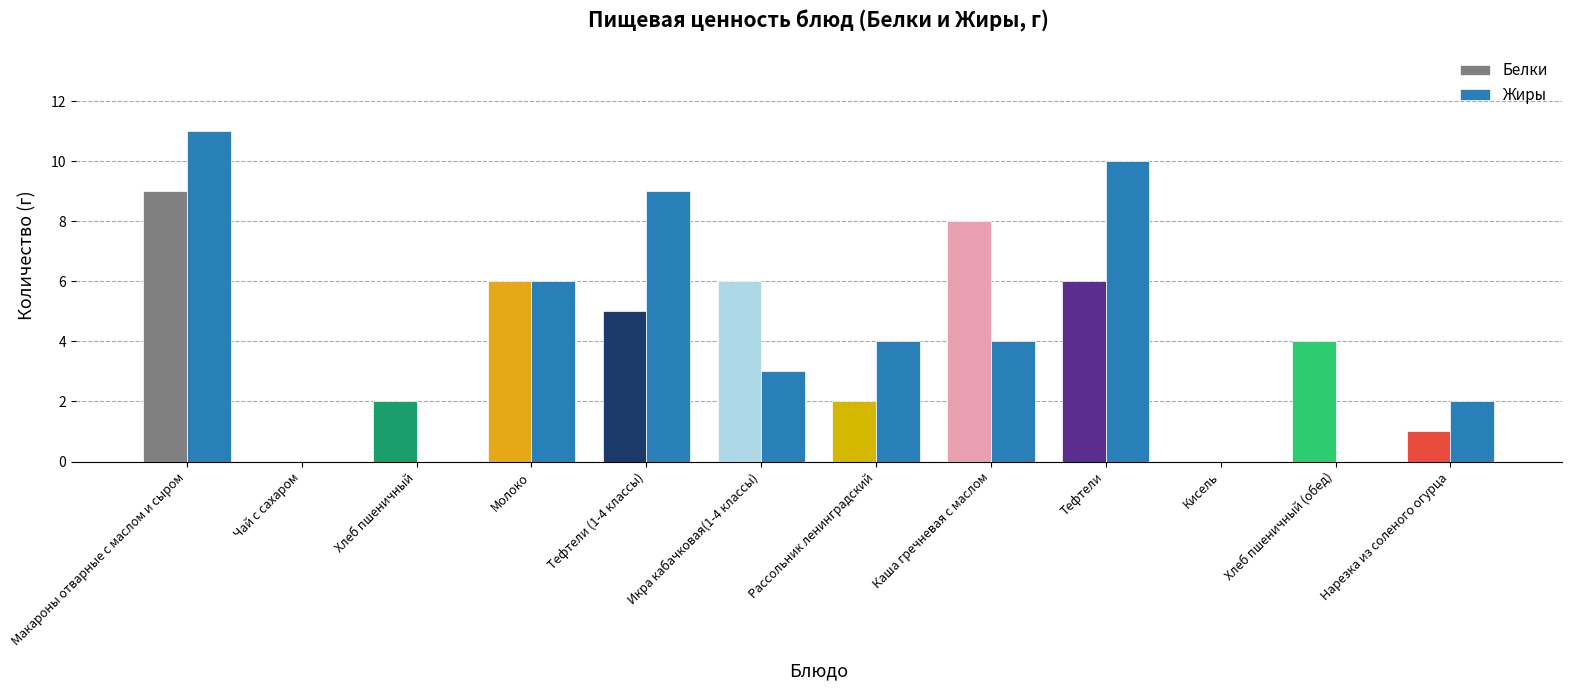

What is the maximum value shown in the chart?

11